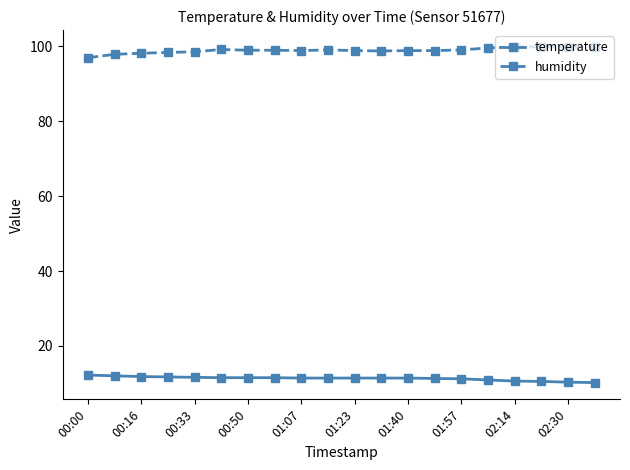

True or false: humidity and temperature cross at least once.

False